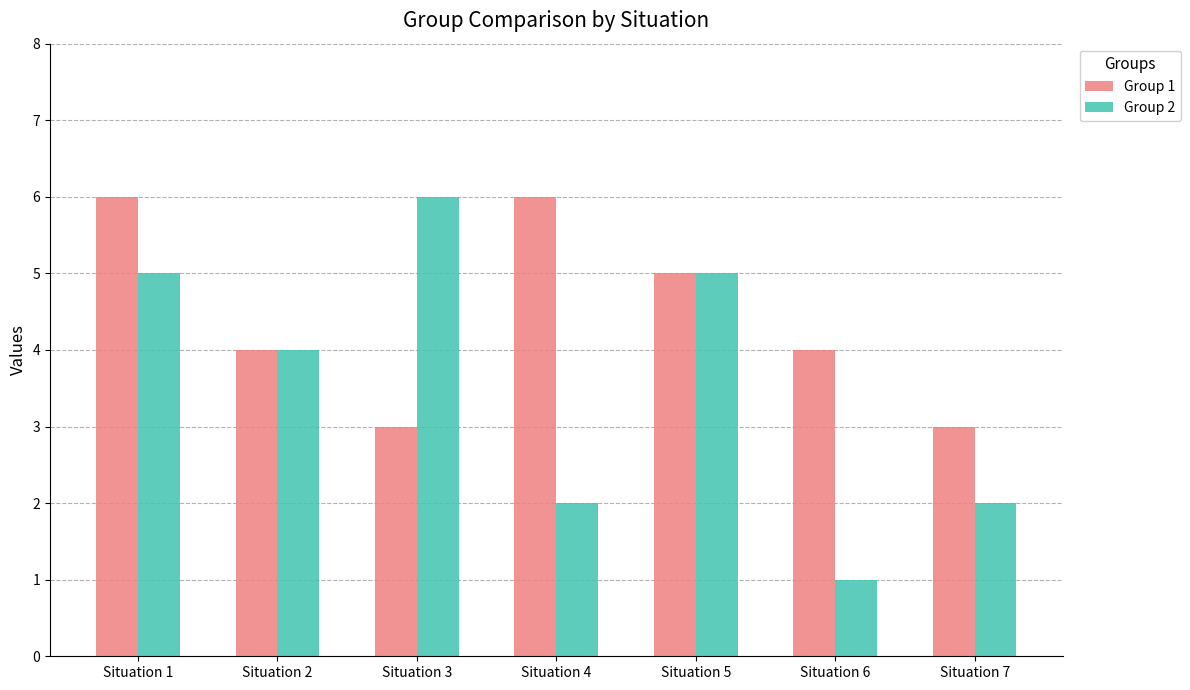

What is the highest value of the Group 1 series?

6